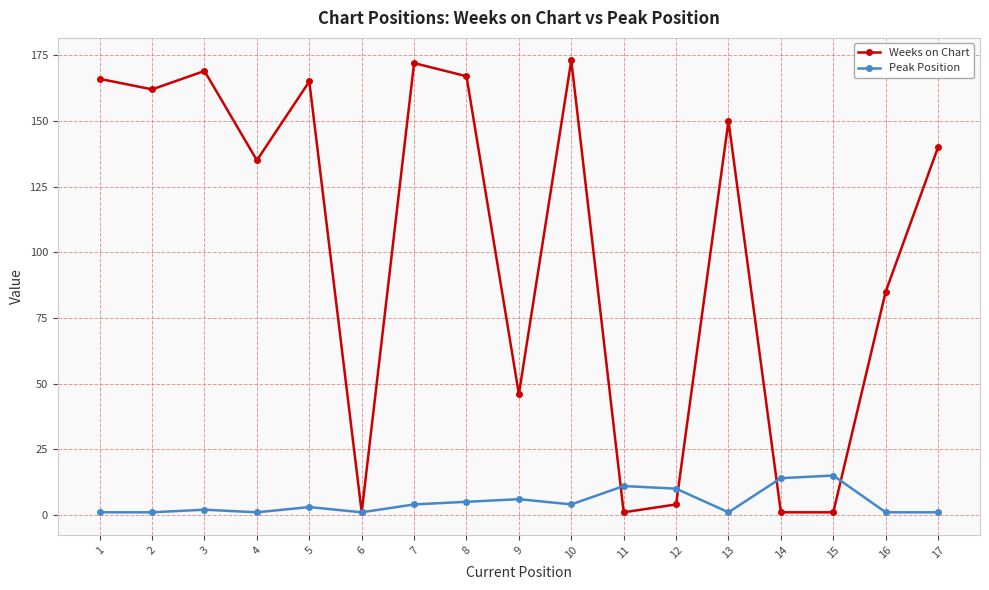

Which series has the largest total across all categories?

Weeks on Chart